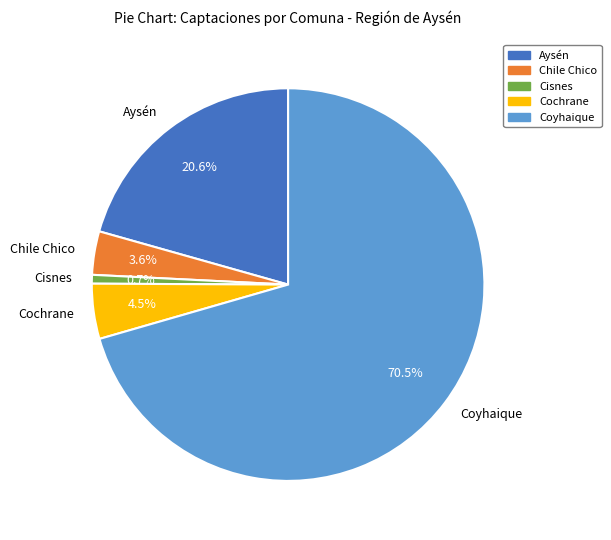

How many slices are in this pie chart?

5